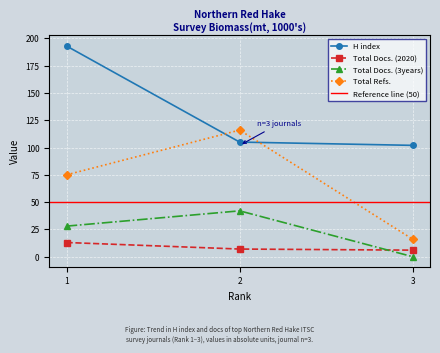

What is the value of the Total Refs. point at the 2nd from the left?

116